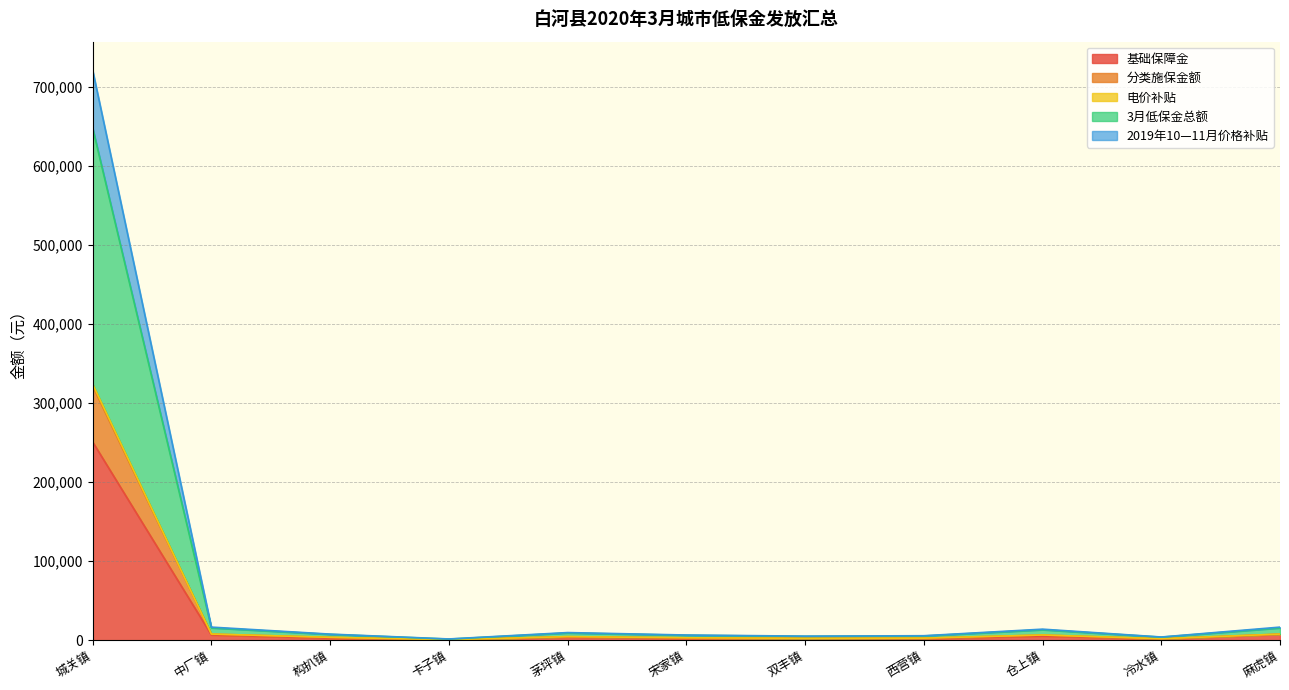

True or false: 2019年10—11月价格补贴 and 电价补贴 intersect in this chart.

False